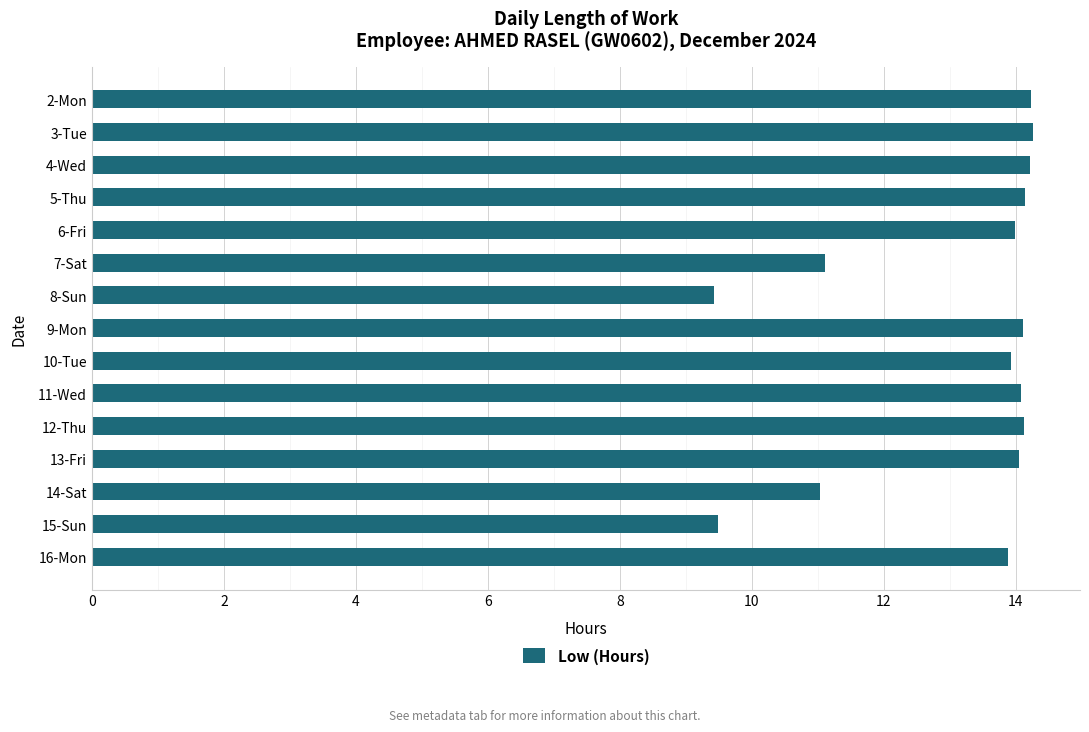

Count the number of data series in this chart.

1